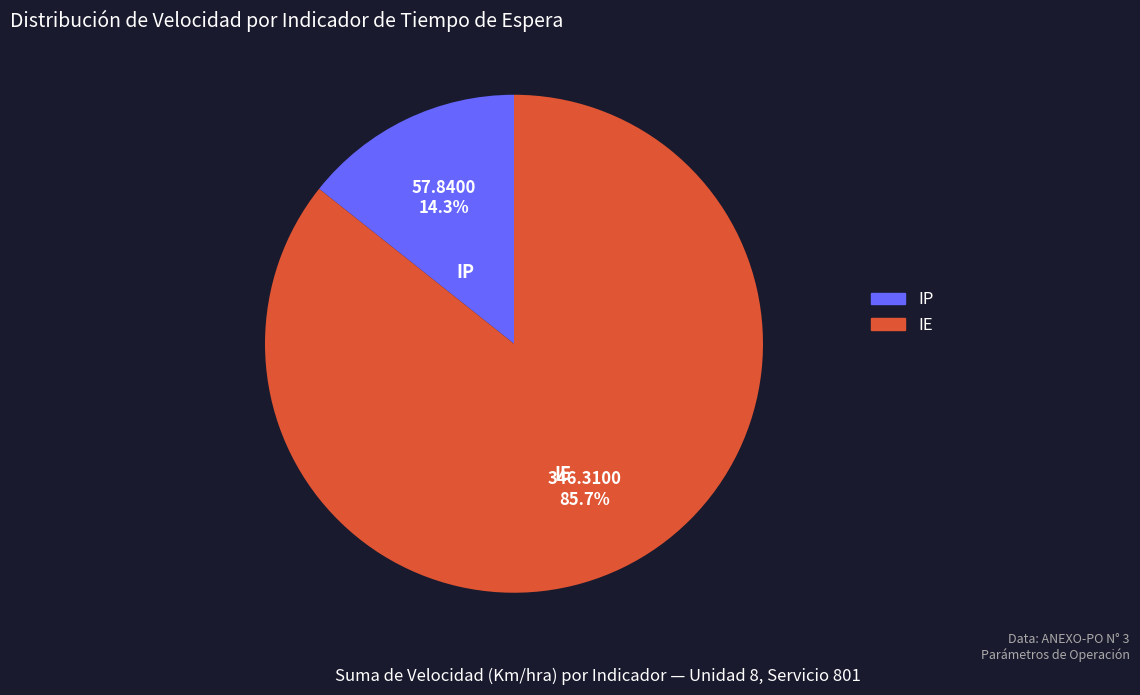

What portion of the pie excludes IP?

85.7%